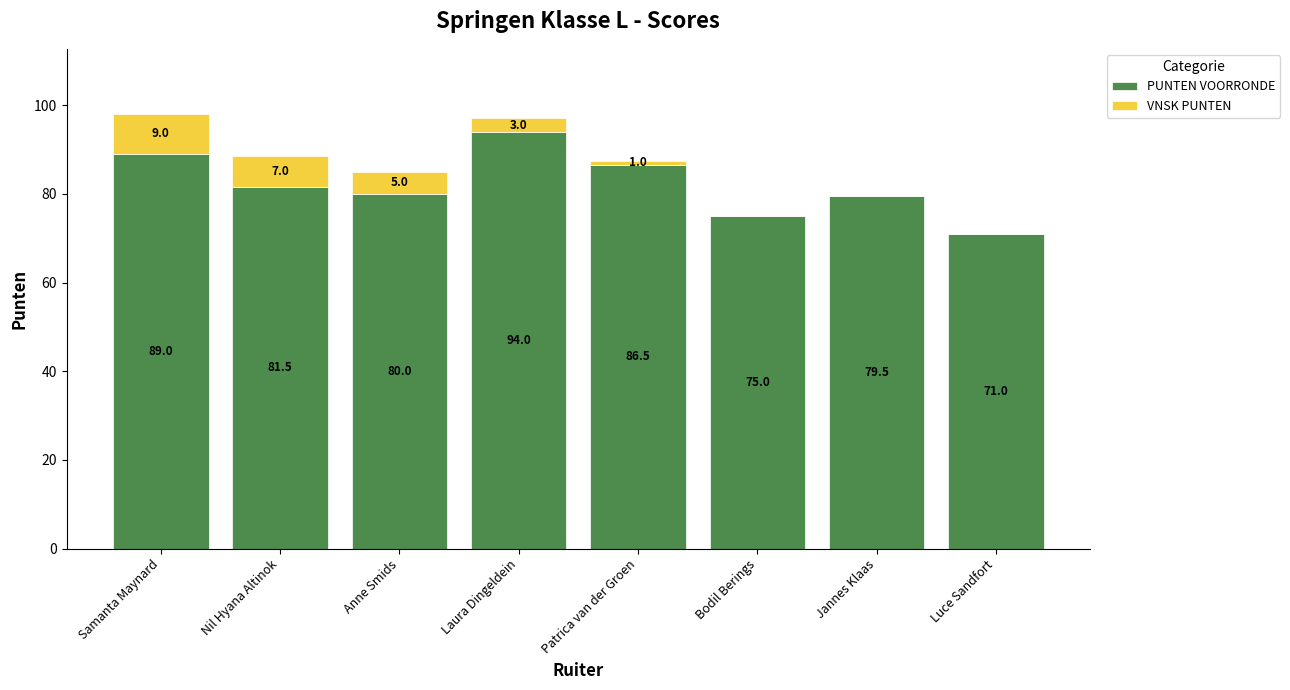

Does the chart contain stacked bars?

Yes